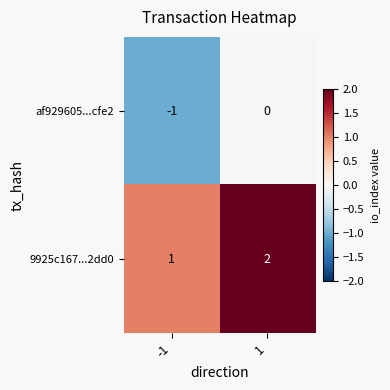

At which category does the chart reach its minimum across all series?

-1